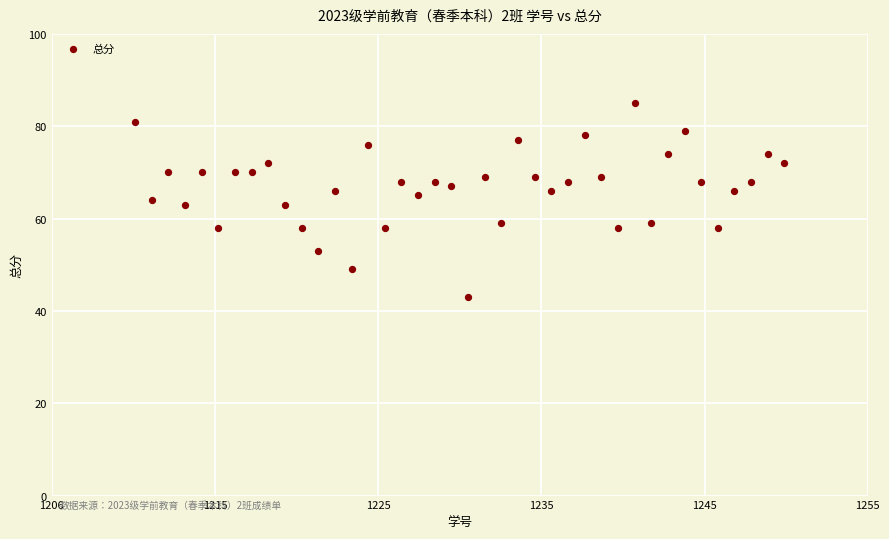

What is the range of Y values (max minus min)?

42